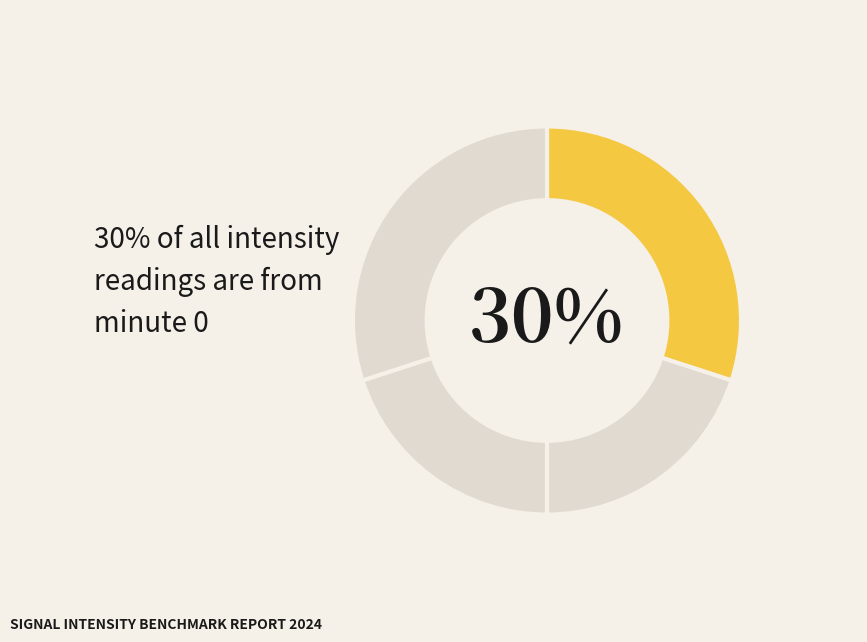

Count the number of slices in the pie.

4